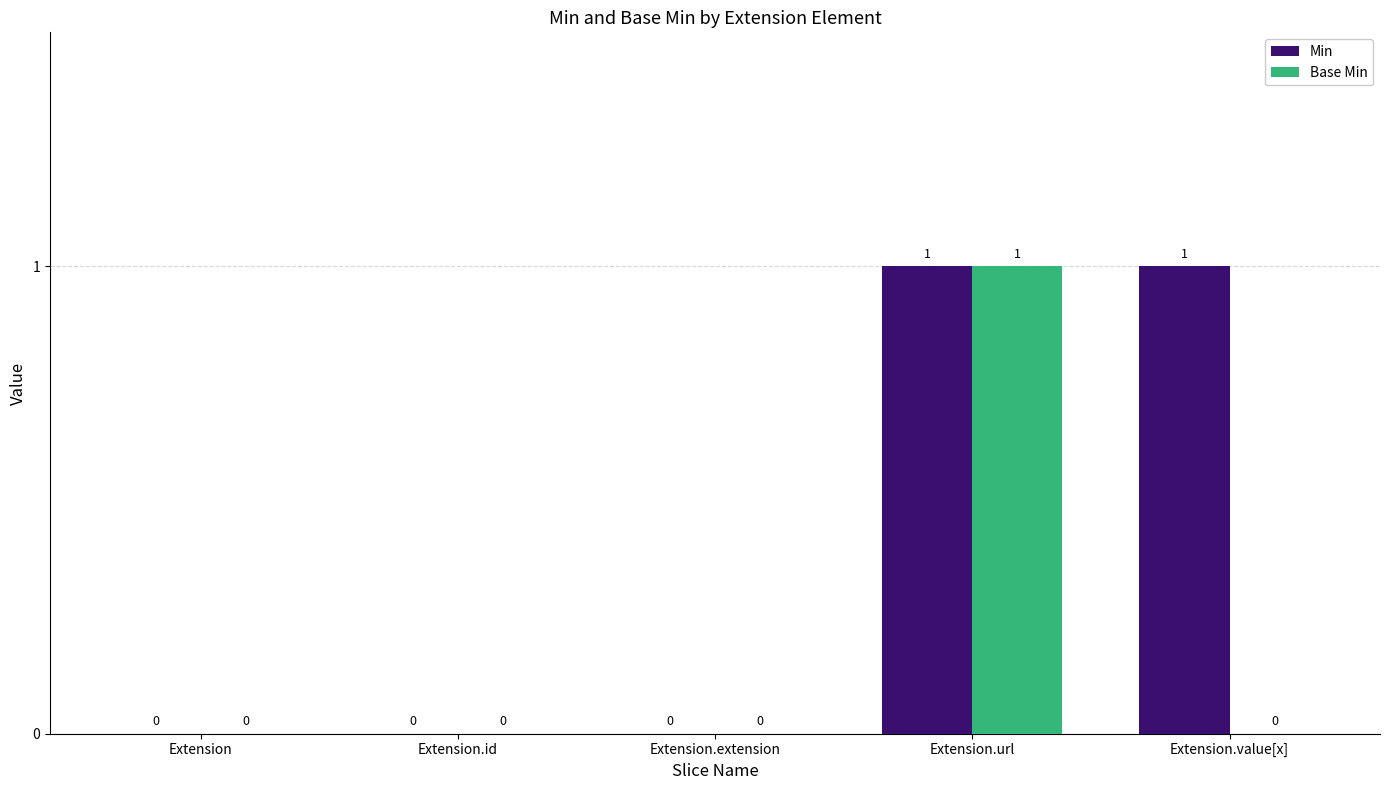

The value of Base Min at Extension.id is -1. True or false?

False